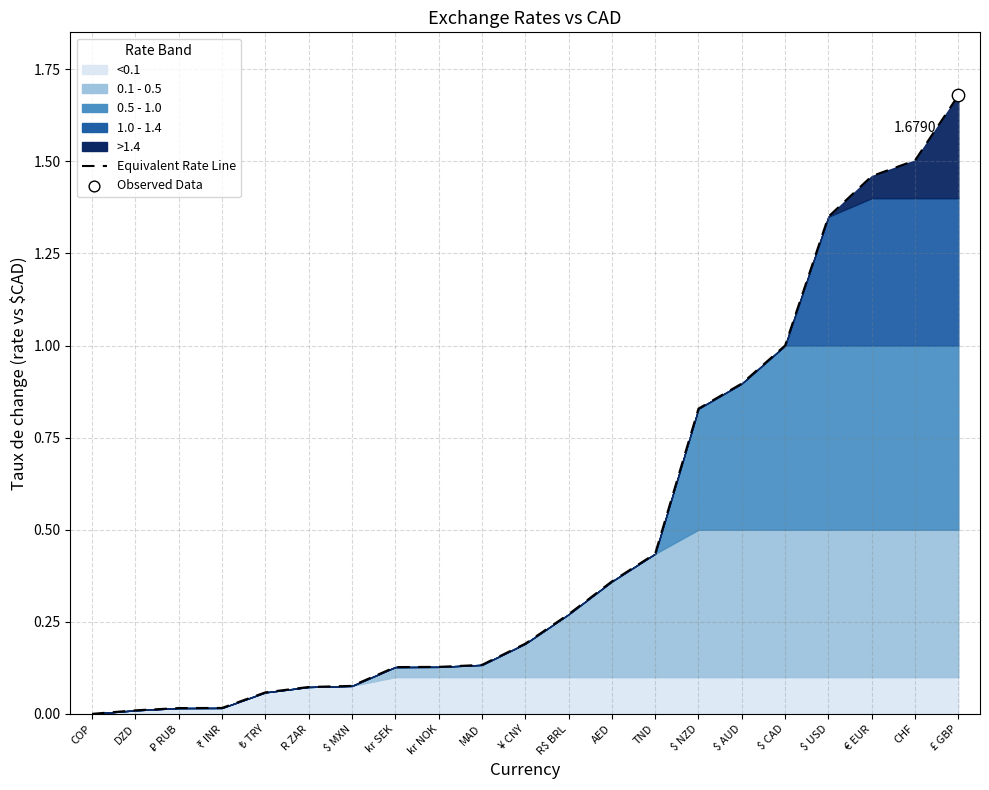

Which has a higher value, kr NOK or € EUR?

€ EUR